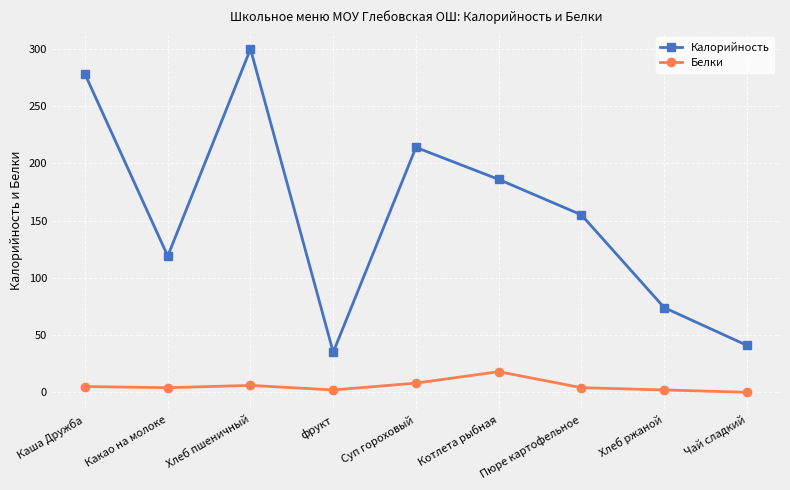

Which series changed the most between Каша Дружба and фрукт?

Калорийность